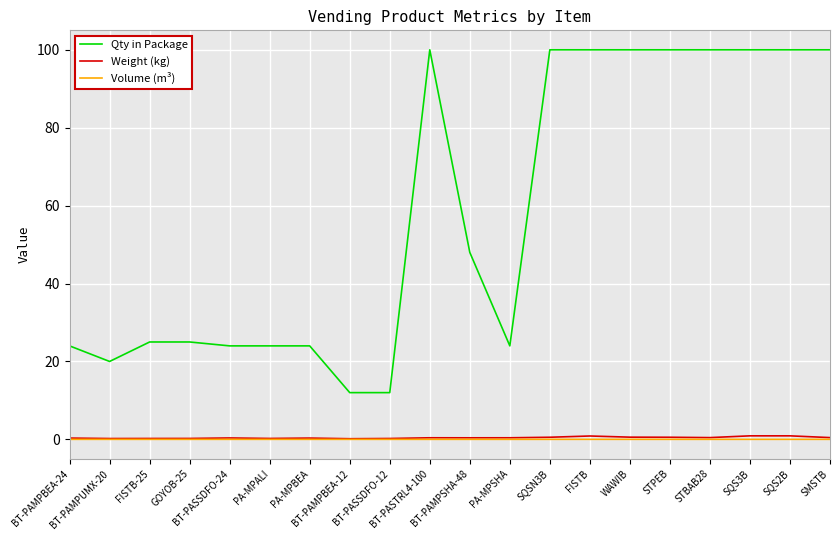

Which series has the largest total across all categories?

Qty in Package